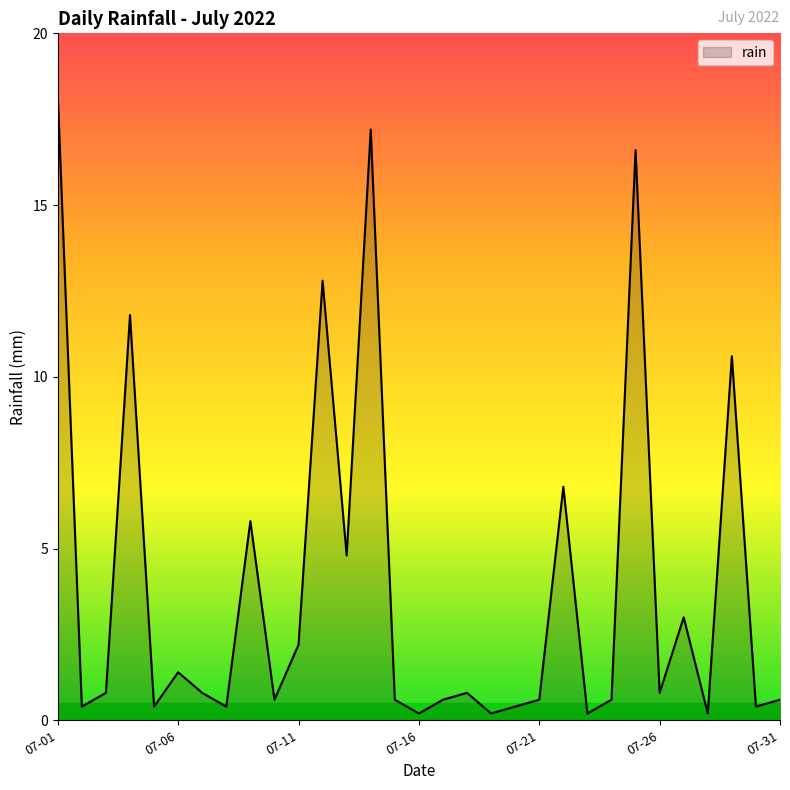

What is the difference between the maximum and minimum values?

18.0